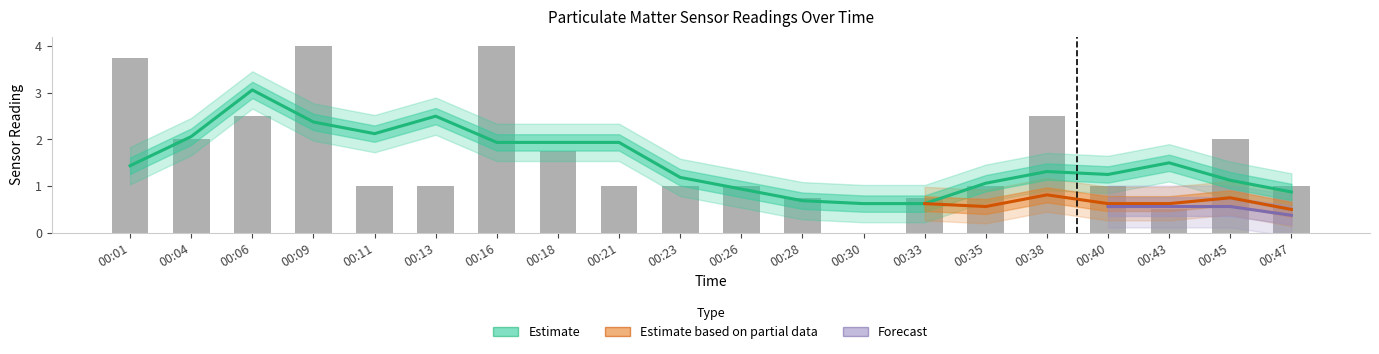

True or false: P1 has a value of 1.7 at 00:35.

False